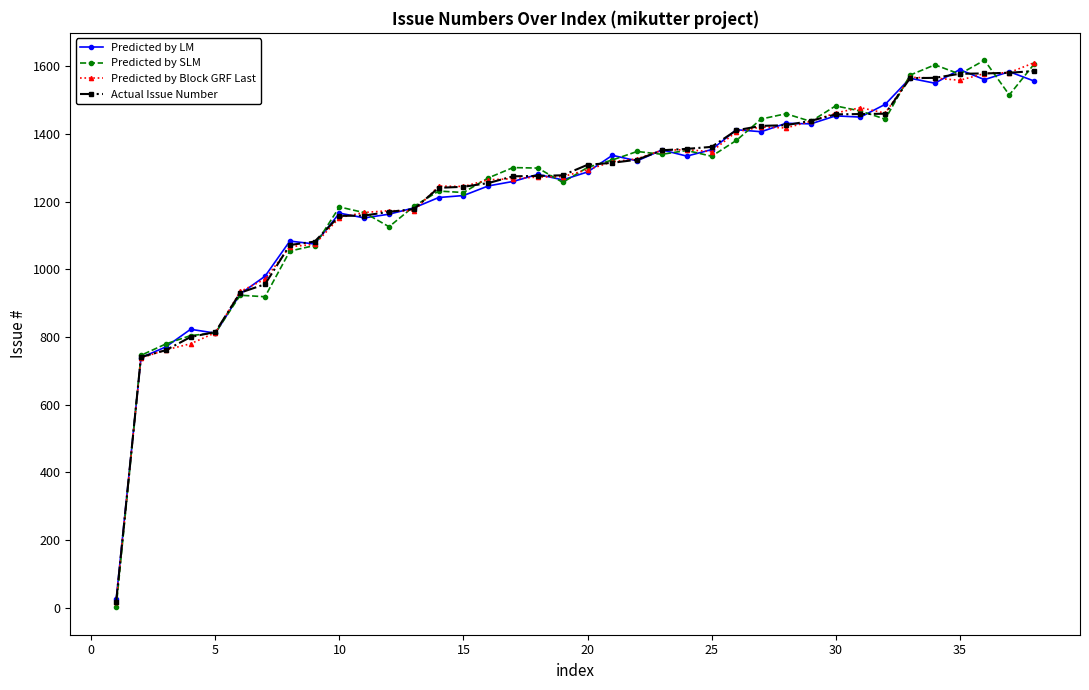

What is the maximum value for Actual Issue Number?

1586.0